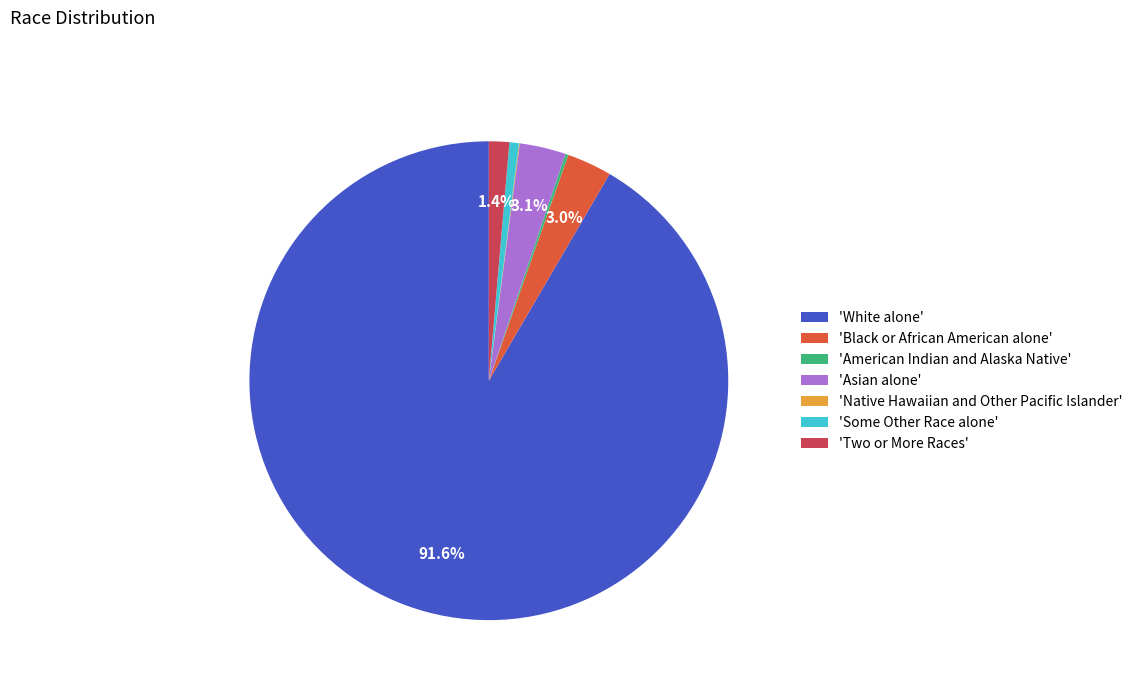

Does 'Black or African American alone' represent more than half of the total?

No